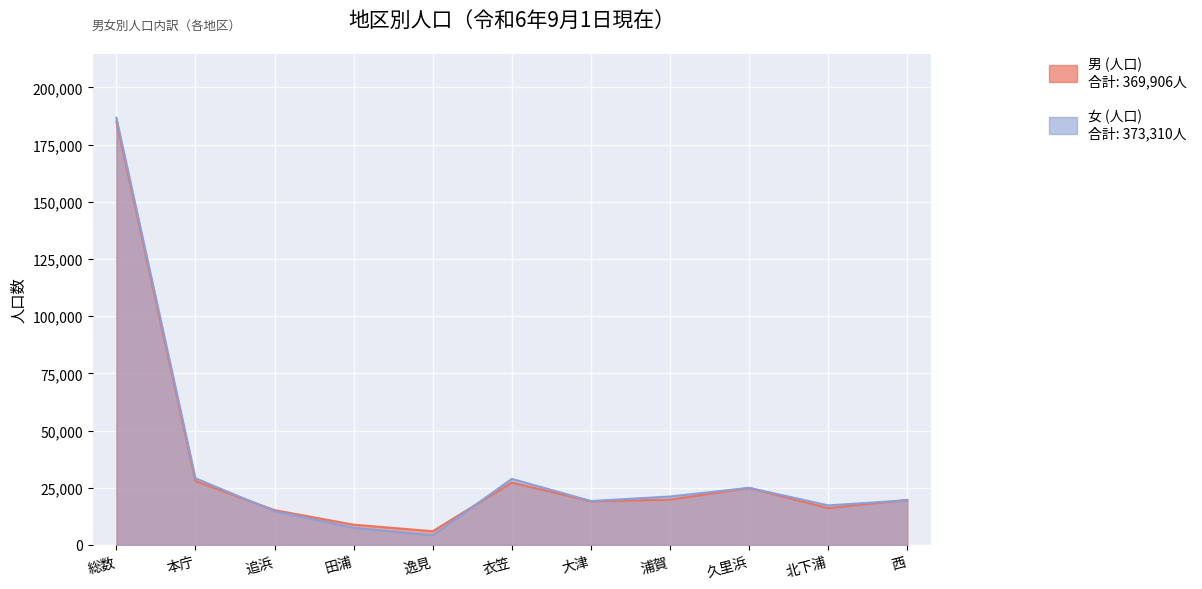

Rank the series by their maximum value, from highest to lowest.

女 (人口), 男 (人口)